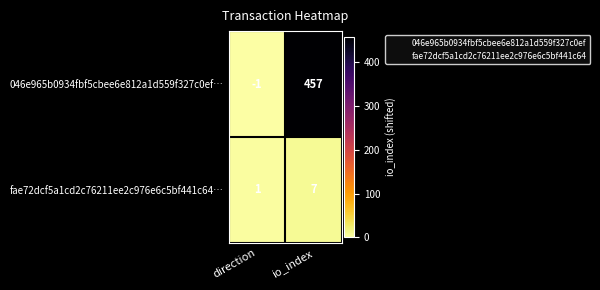

Rank the series by their average value, from lowest to highest.

fae72dcf5a1cd2c76211ee2c976e6c5bf441c64…, 046e965b0934fbf5cbee6e812a1d559f327c0ef…